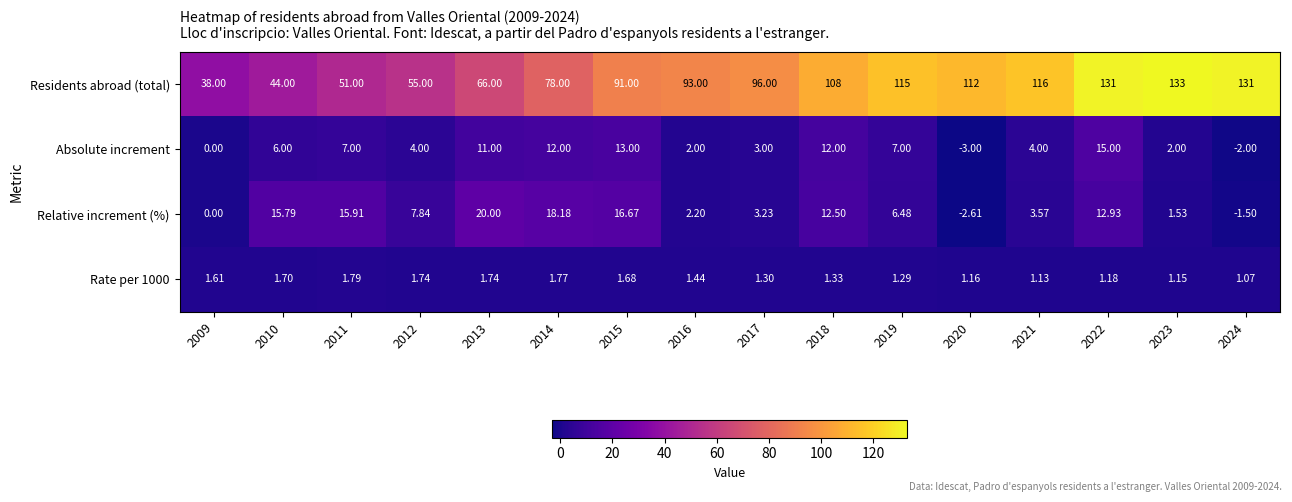

Which series has the largest total across all categories?

Residents abroad (total)